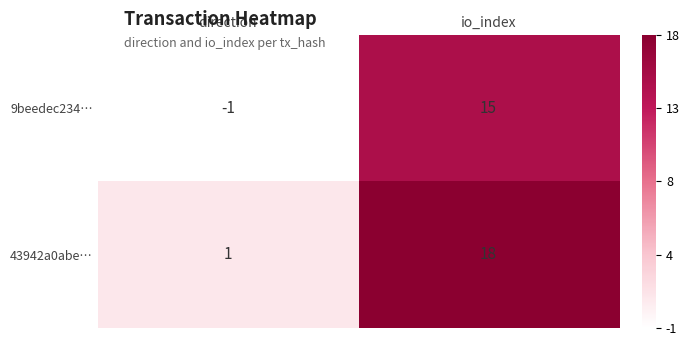

At which category does the chart reach its peak across all series?

io_index